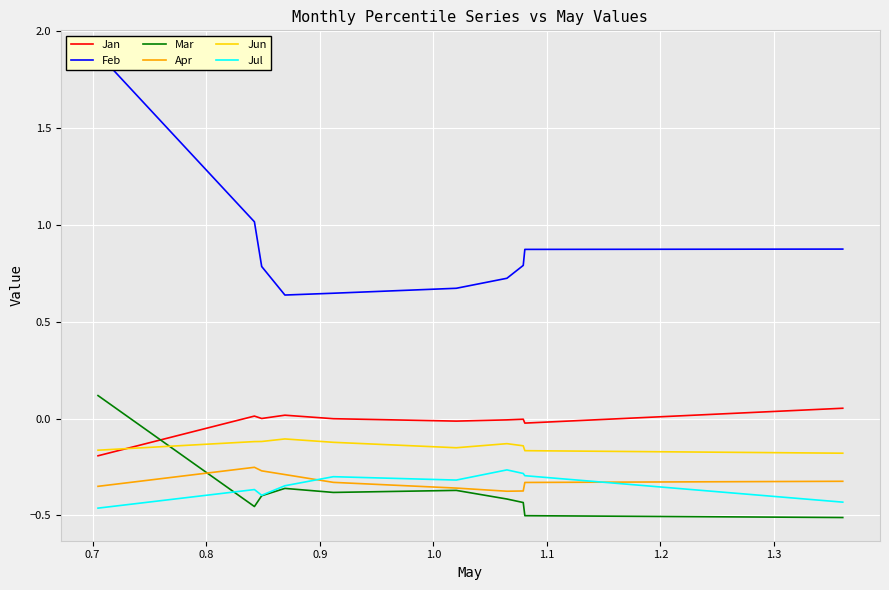

True or false: Jun and Apr cross at least once.

False